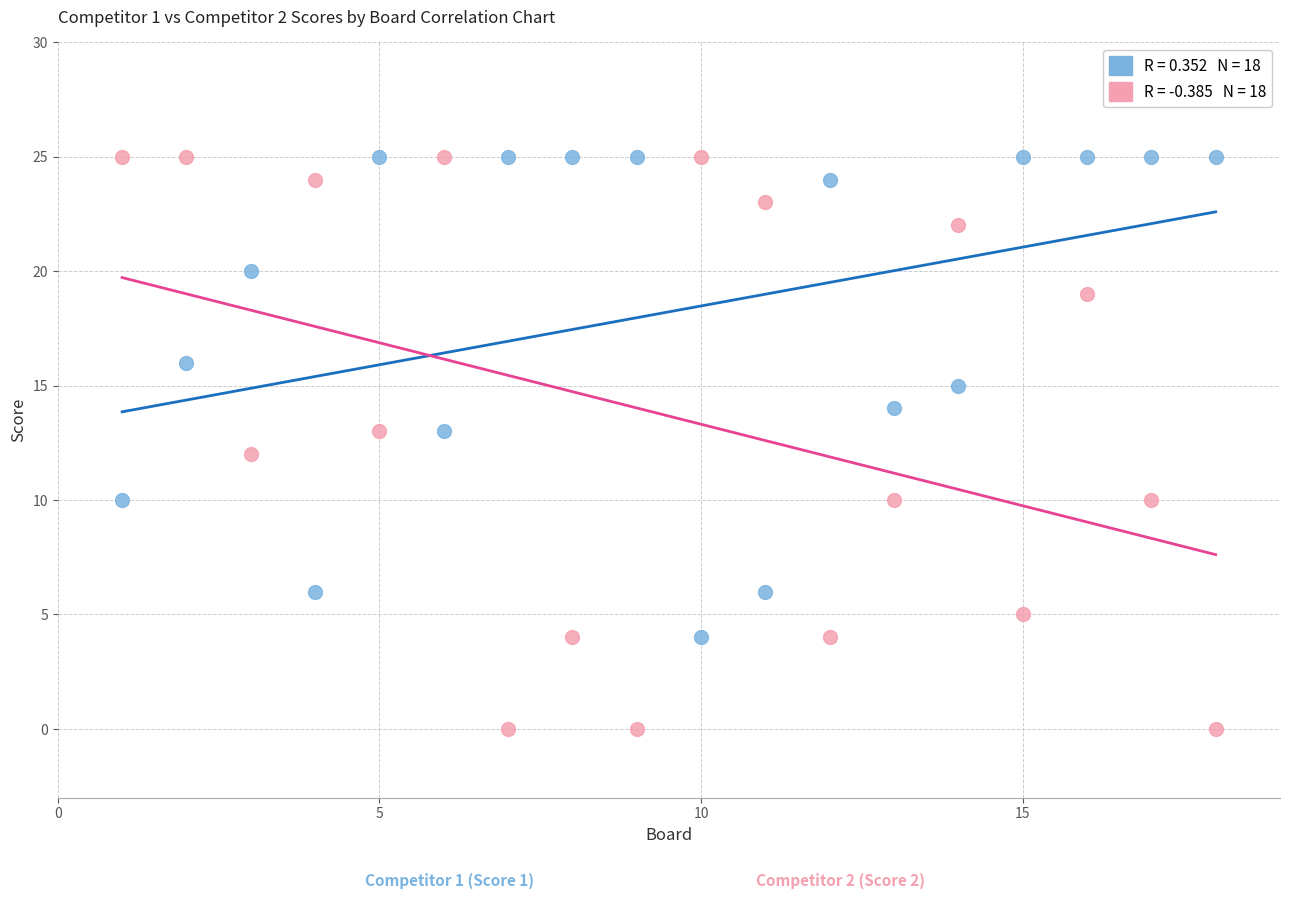

Across all data points, what is the range of X values (max minus min)?

17